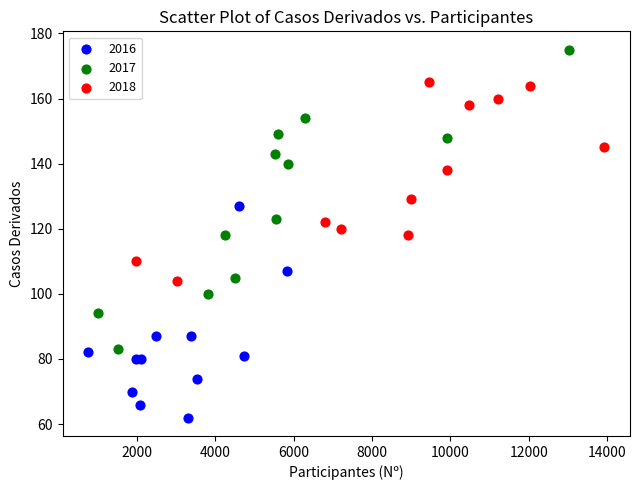

Which series contains the highest Y value?

2017